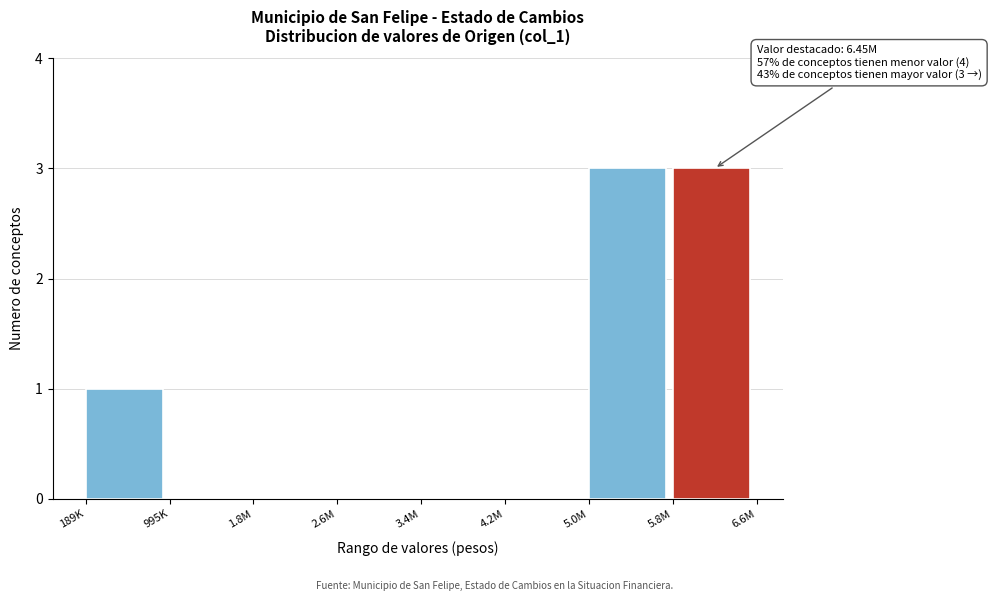

Reading left to right, transcribe all the data shown in this chart.

189K=1	995K=0	1.8M=0	2.6M=0	3.4M=0	4.2M=0	5.0M=3	5.8M=3